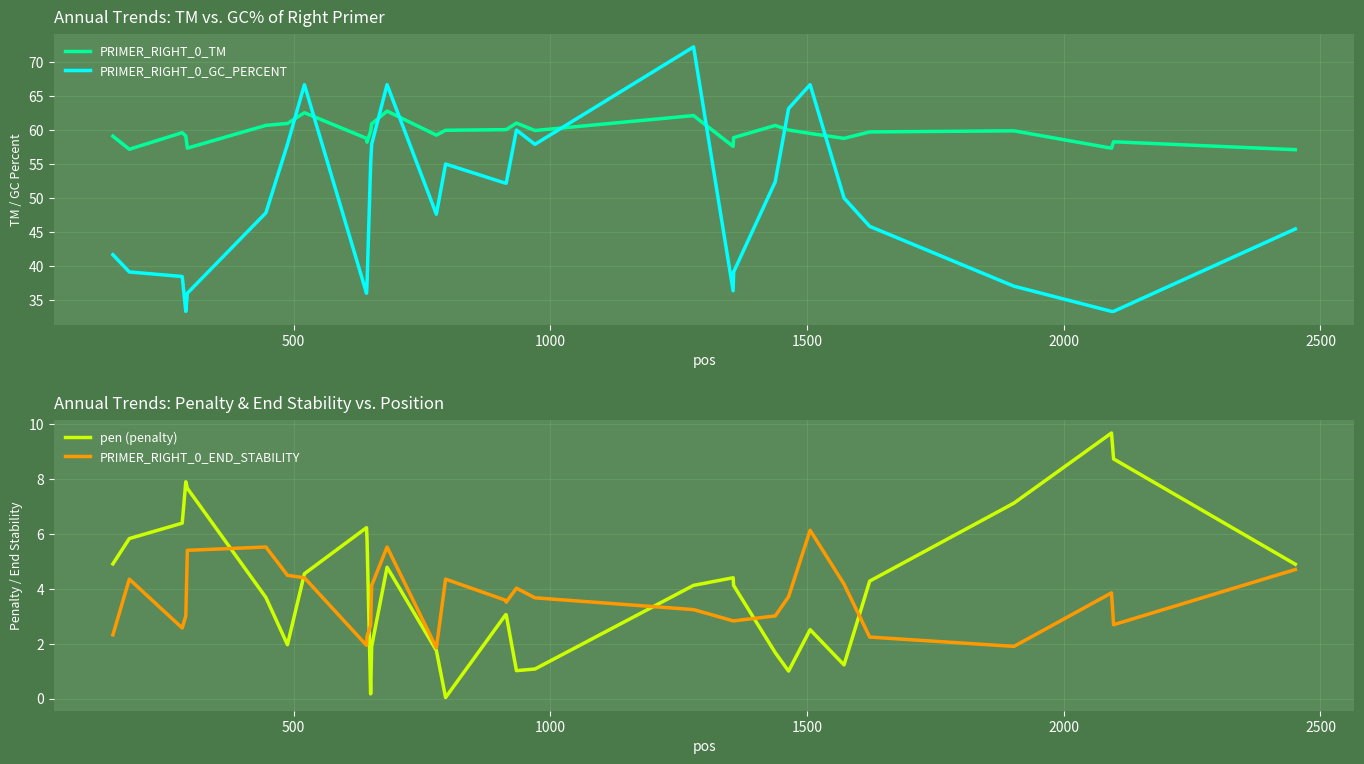

True or false: PRIMER_RIGHT_0_GC_PERCENT and PRIMER_RIGHT_0_TM cross at least once.

True